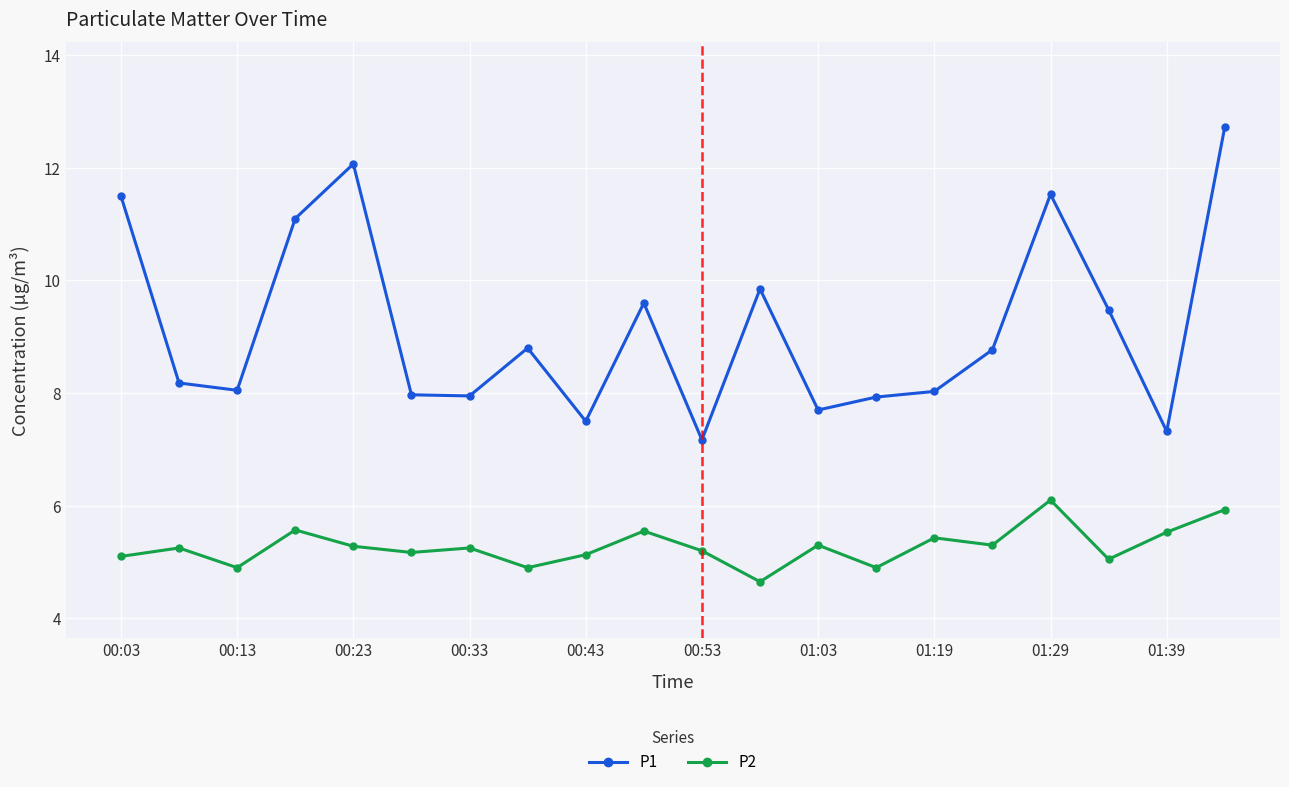

How many data points does each series have?

20